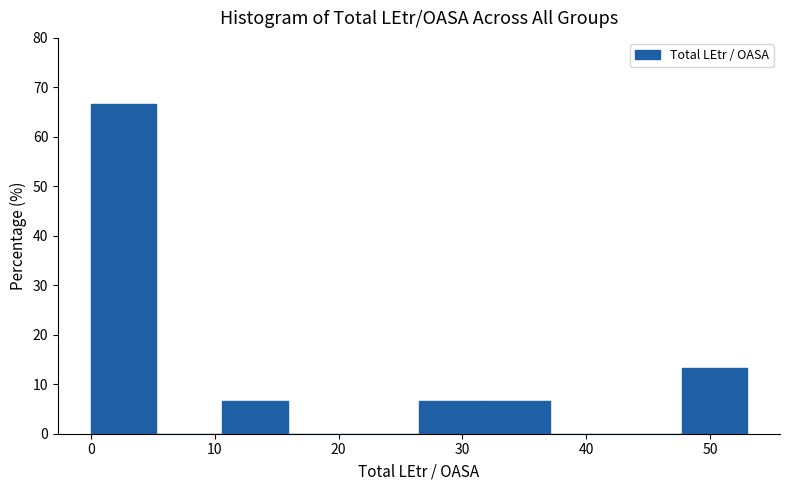

Over which range of the x-axis is the bar tallest?

0.0 to 5.3